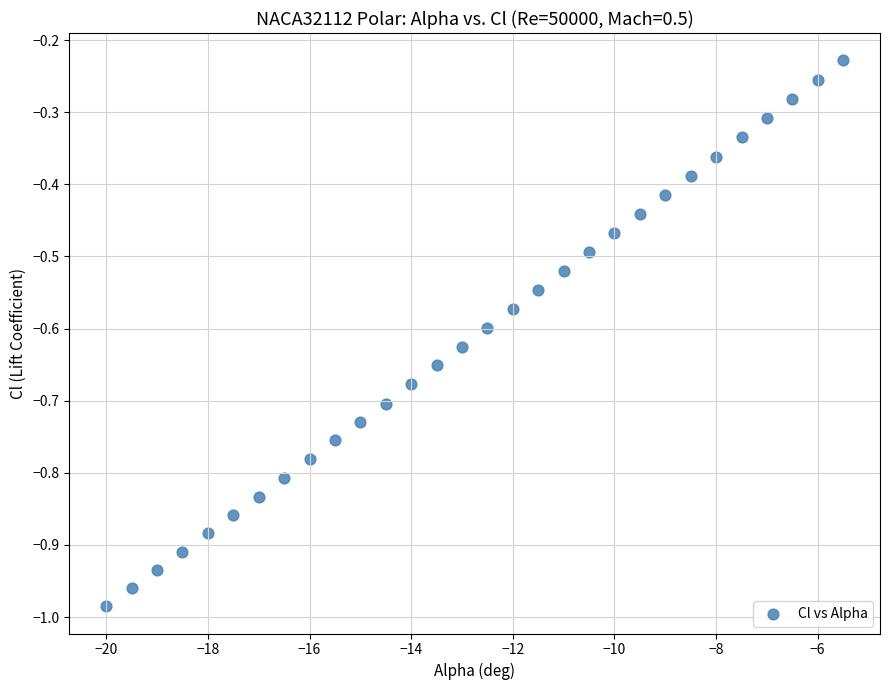

What is the range of X values (max minus min)?

14.5